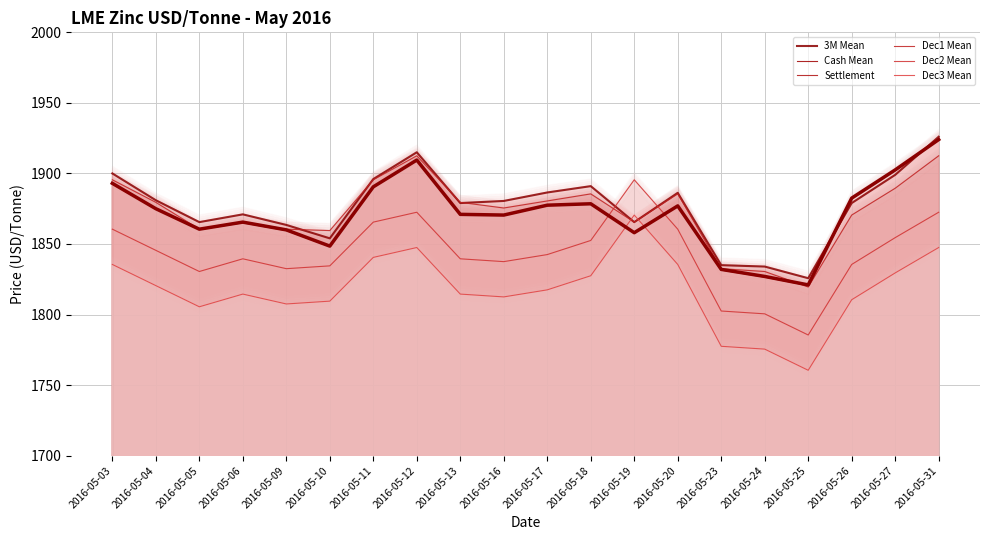

What is the value of the Dec3 Mean point at the 8th from the left?

1847.5